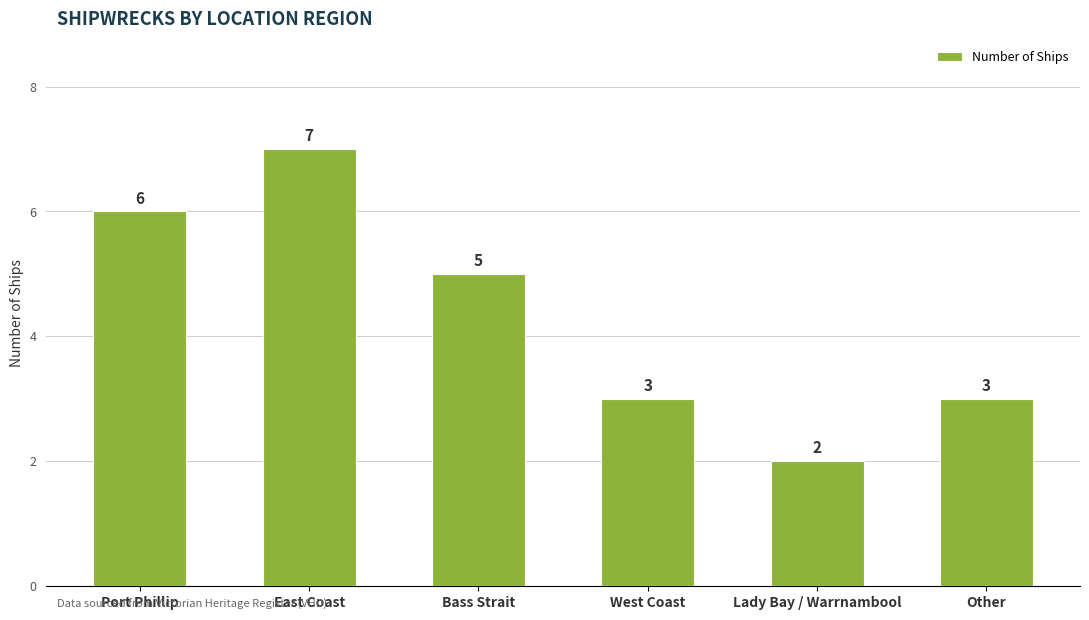

What is the difference between the second highest and minimum values?

4